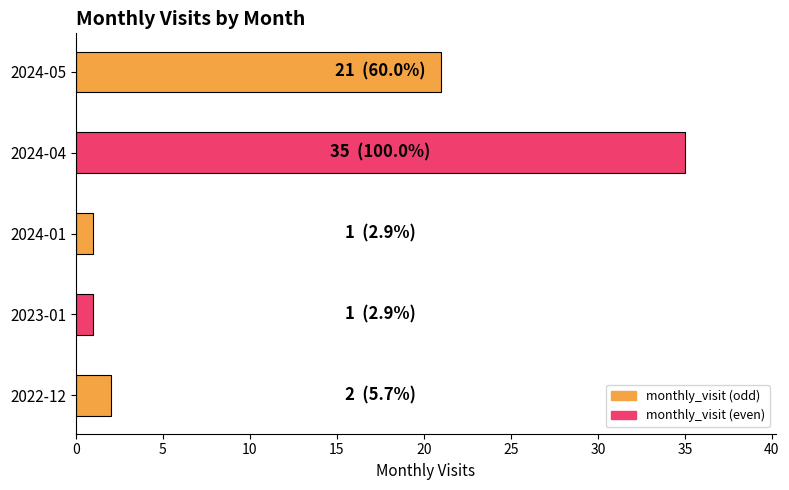

What is the sum of all values?

60